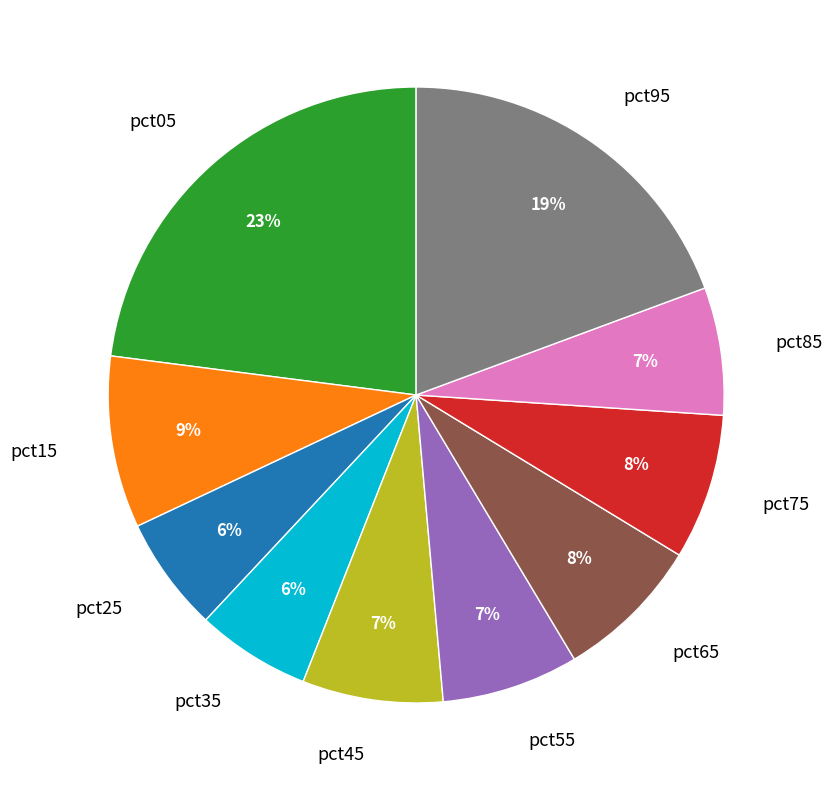

Which slice is the largest?

pct05